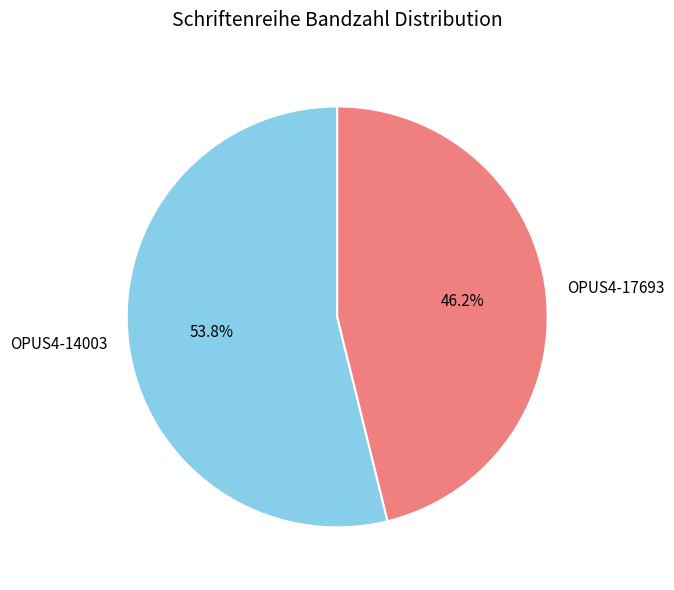

What is the largest slice in the pie chart?

OPUS4-14003